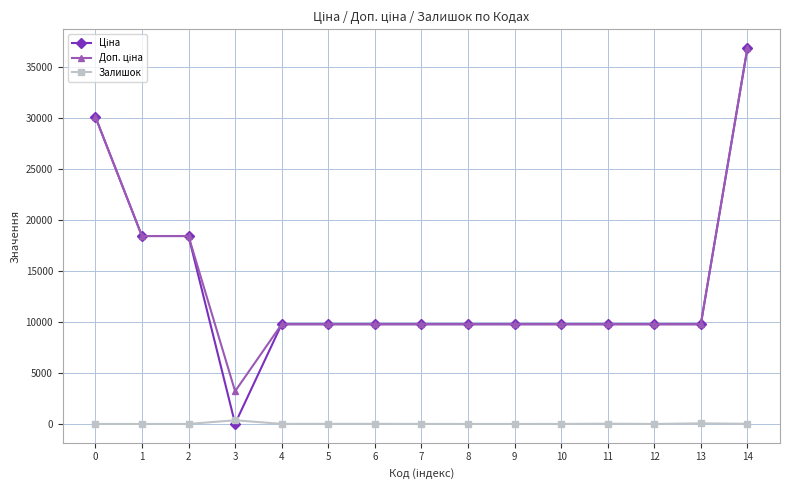

What is the maximum value shown in the chart?

36841.8